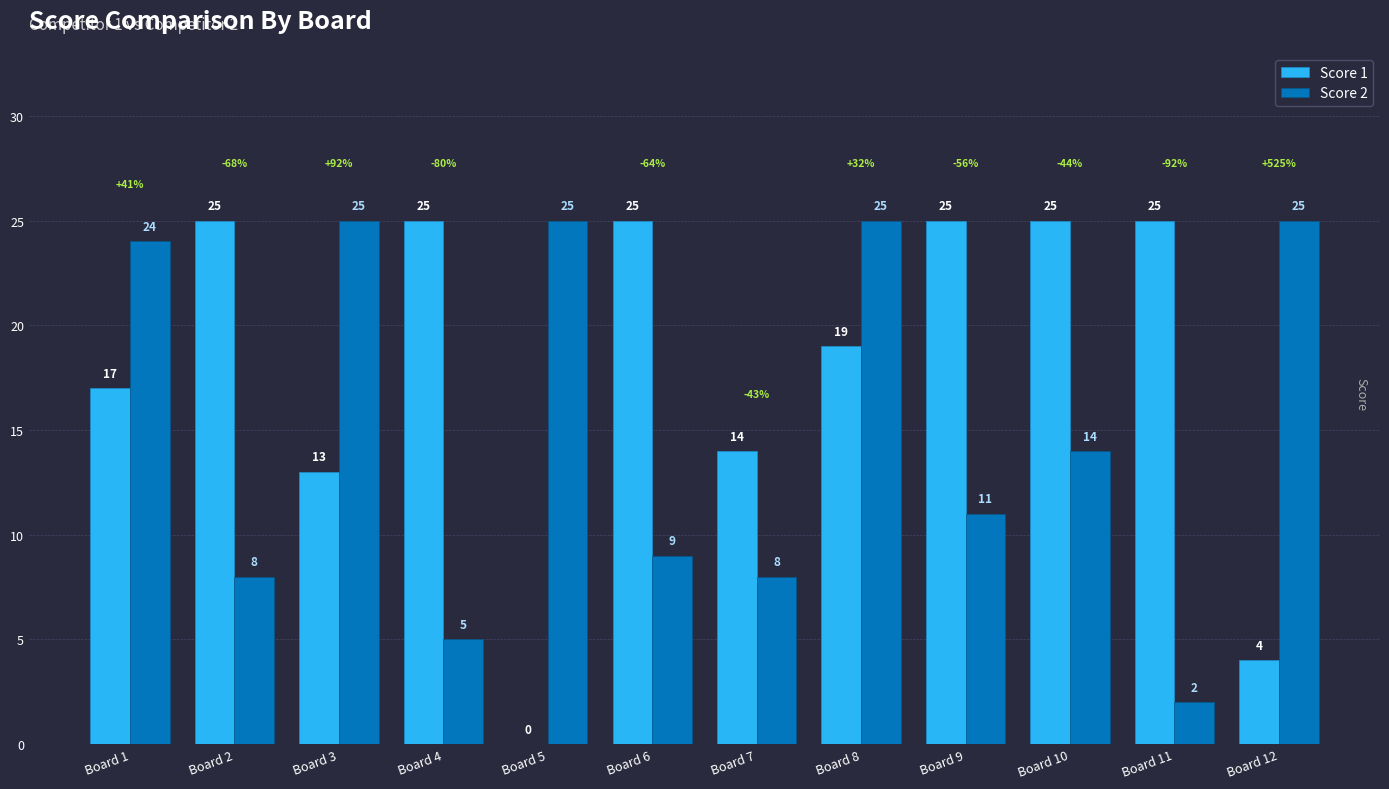

Is the value of Score 2 at Board 2 greater than the value of Score 1 at Board 4?

No